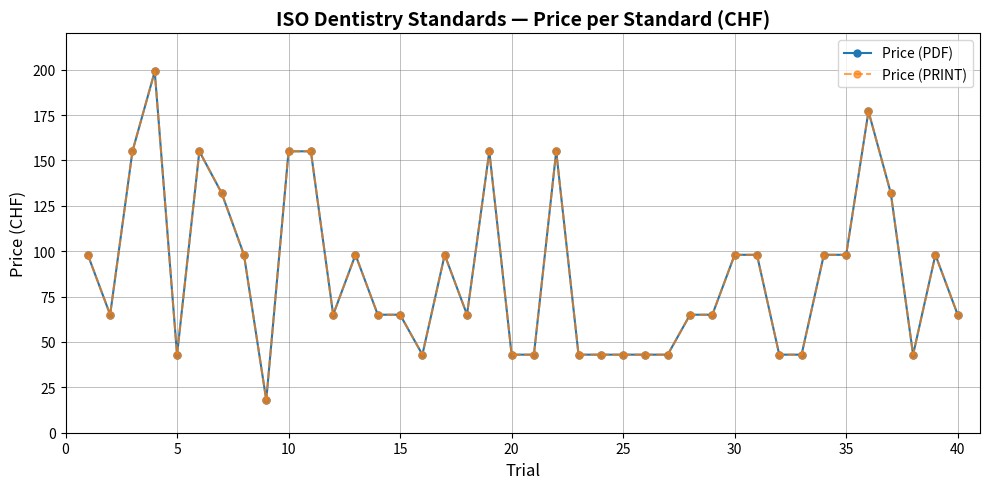

Does the chart have visible grid lines?

Yes